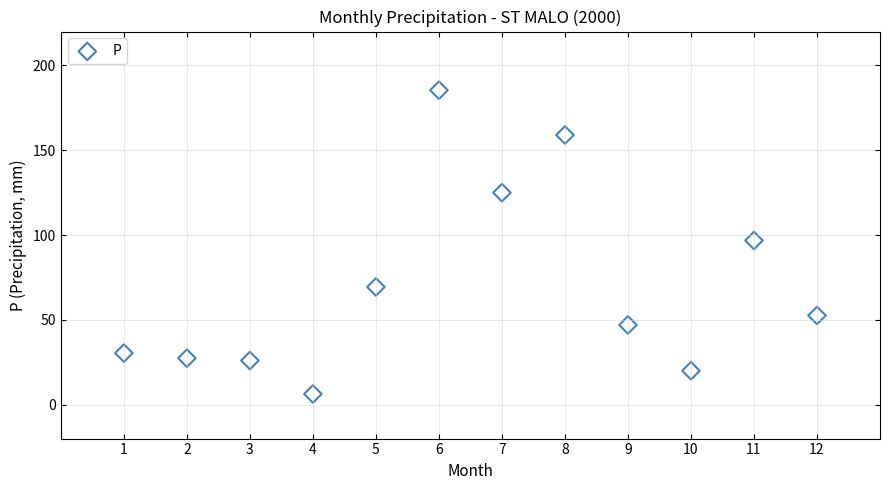

What is the average X value?

6.5